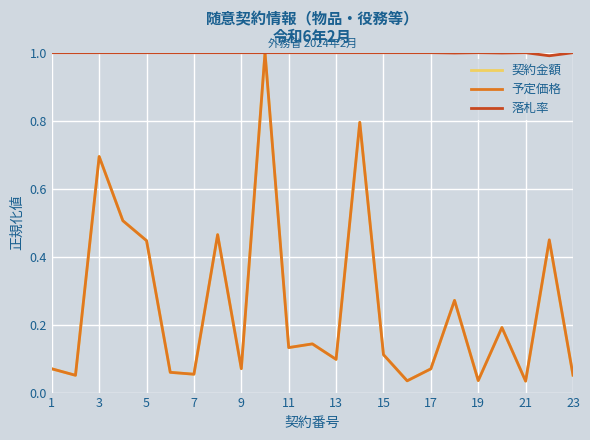

What is the maximum value shown in the chart?

1.0